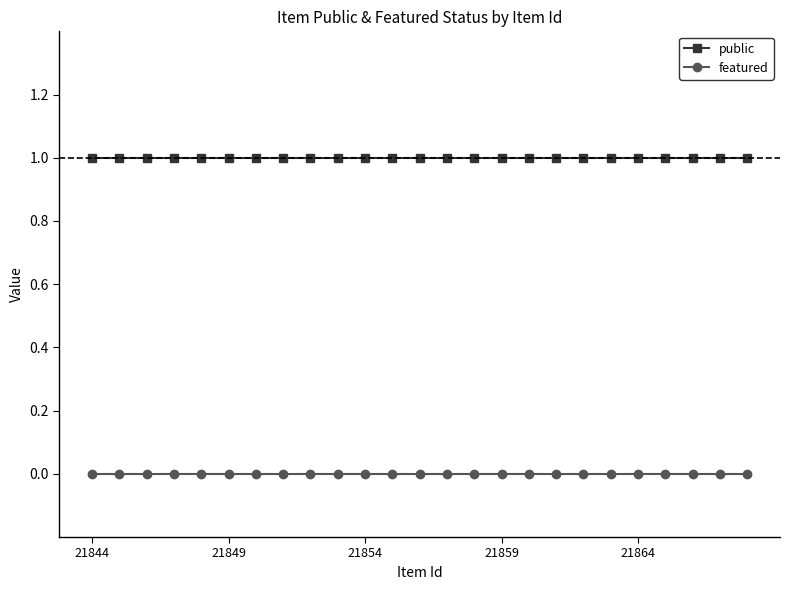

True or false: featured and public cross at least once.

False